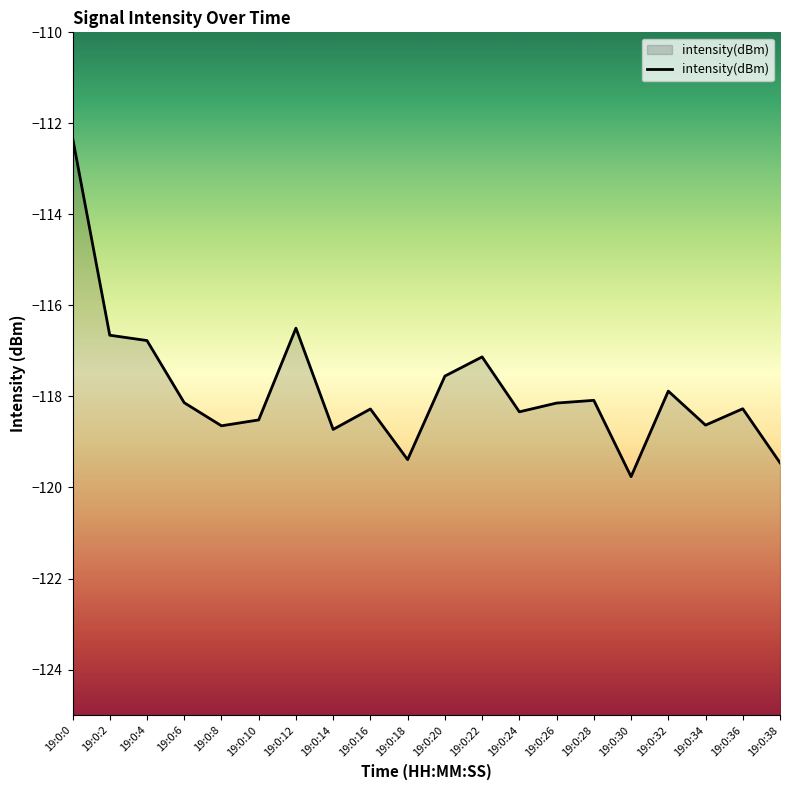

How many interior local valleys (lower than both neighbors) does the data have?

6